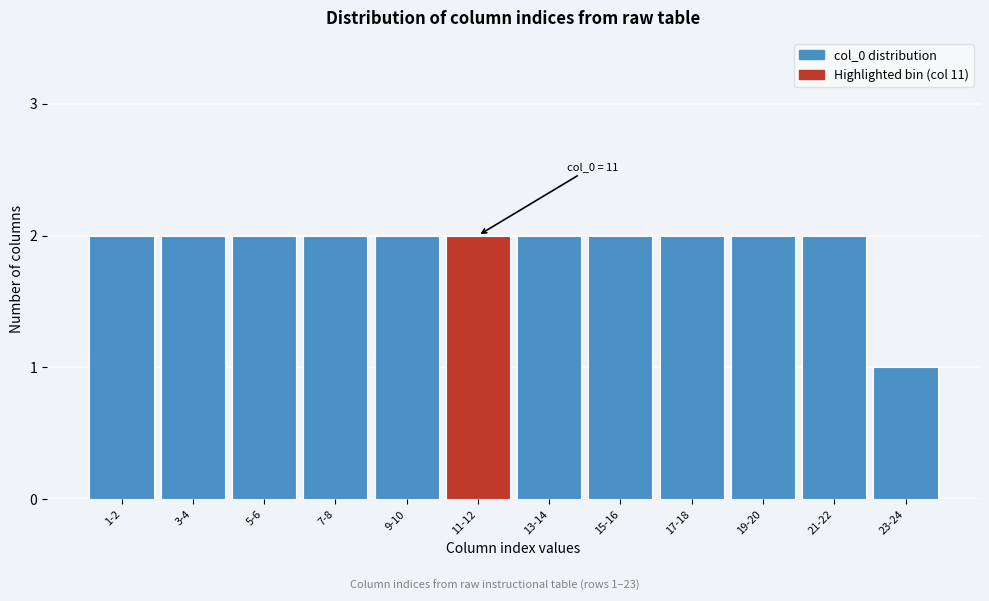

Reading left to right, what are all the values shown in this chart?

2	2	2	2	2	2	2	2	2	2	2	1